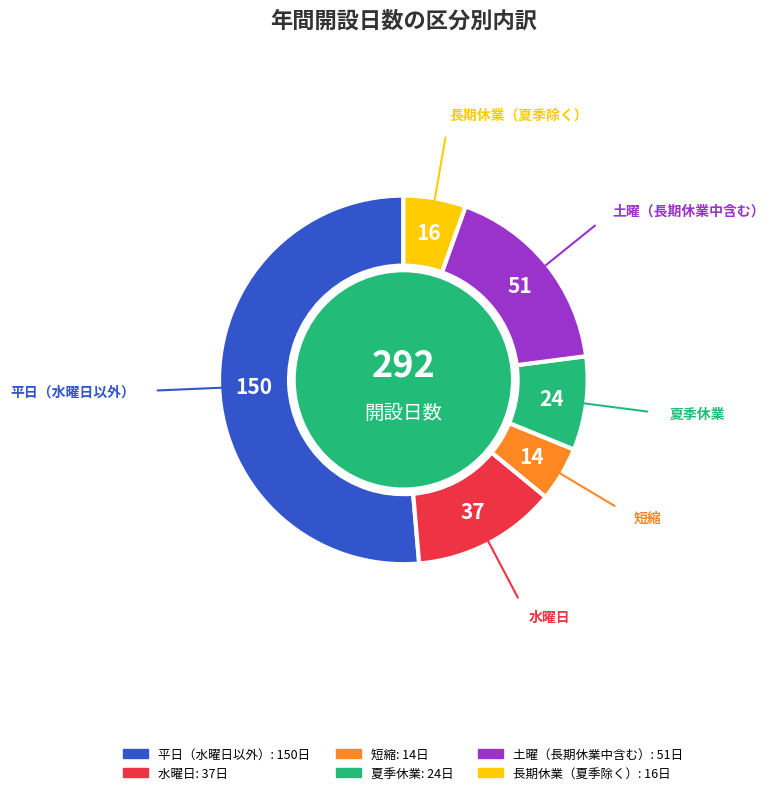

Approximately how many times larger is the value at 土曜（長期休業中含む） compared to 水曜日?

1.4